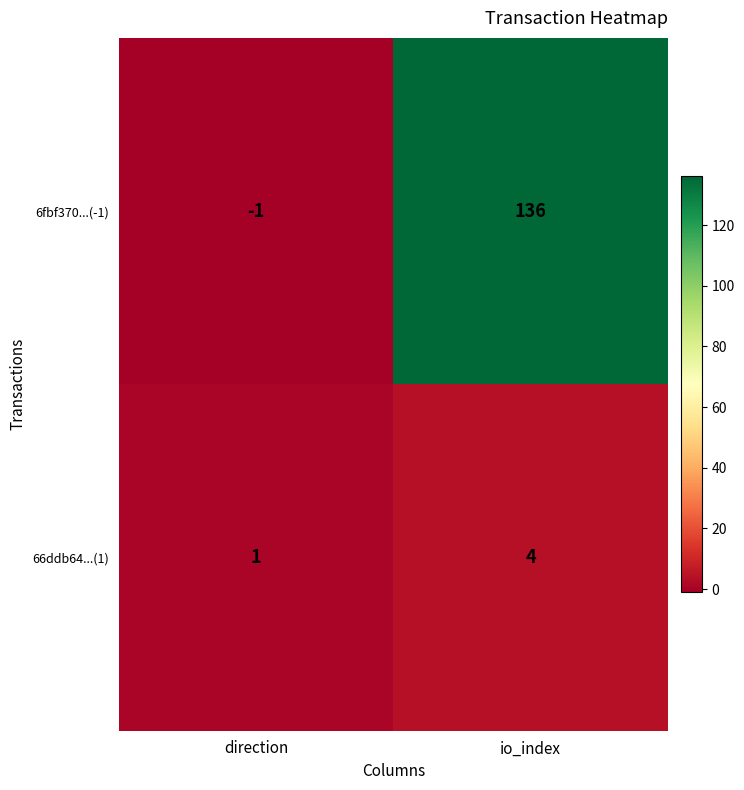

Count the number of data series in this chart.

2